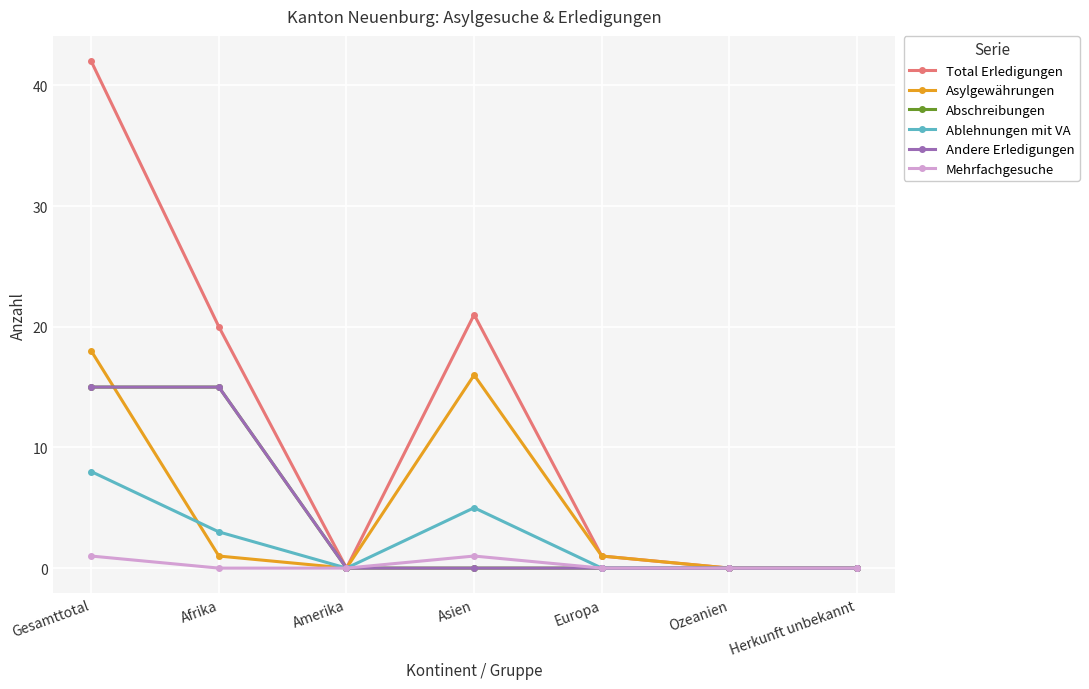

Is this an area chart (filled region under the line)?

No